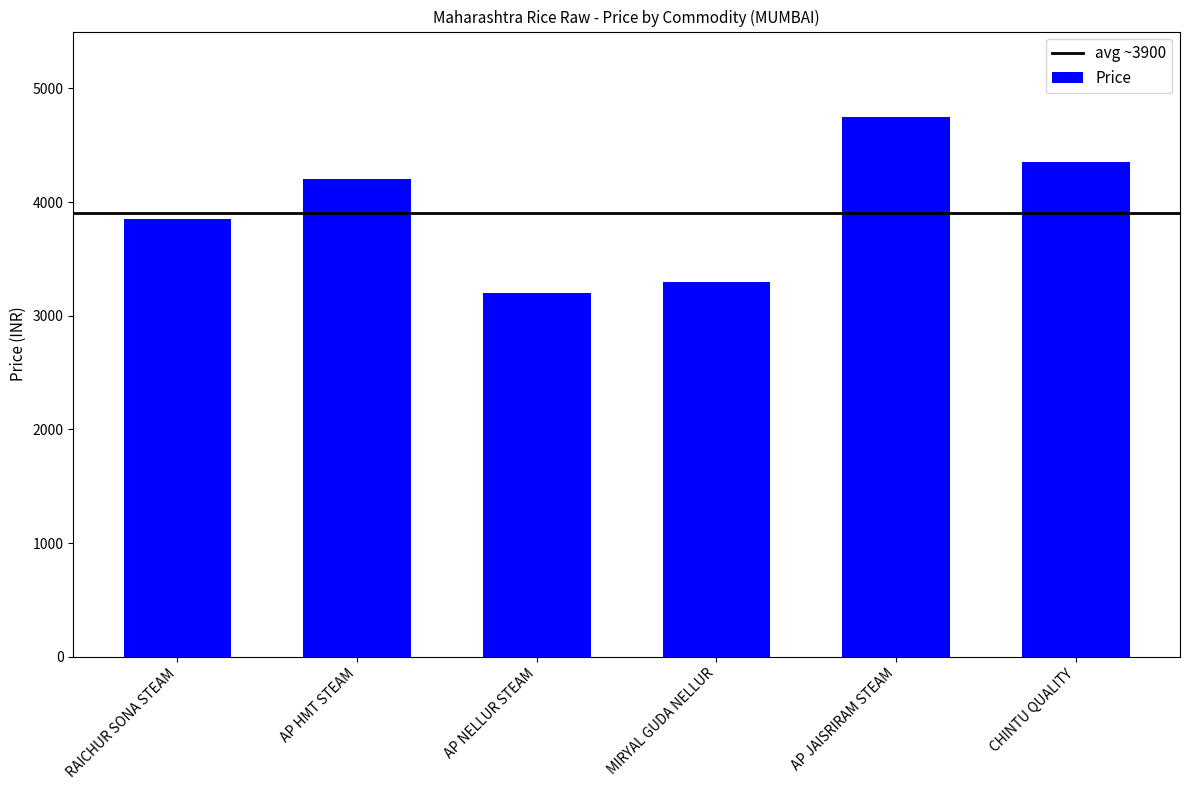

What is the label of the 3rd bar from the left?

AP NELLUR STEAM